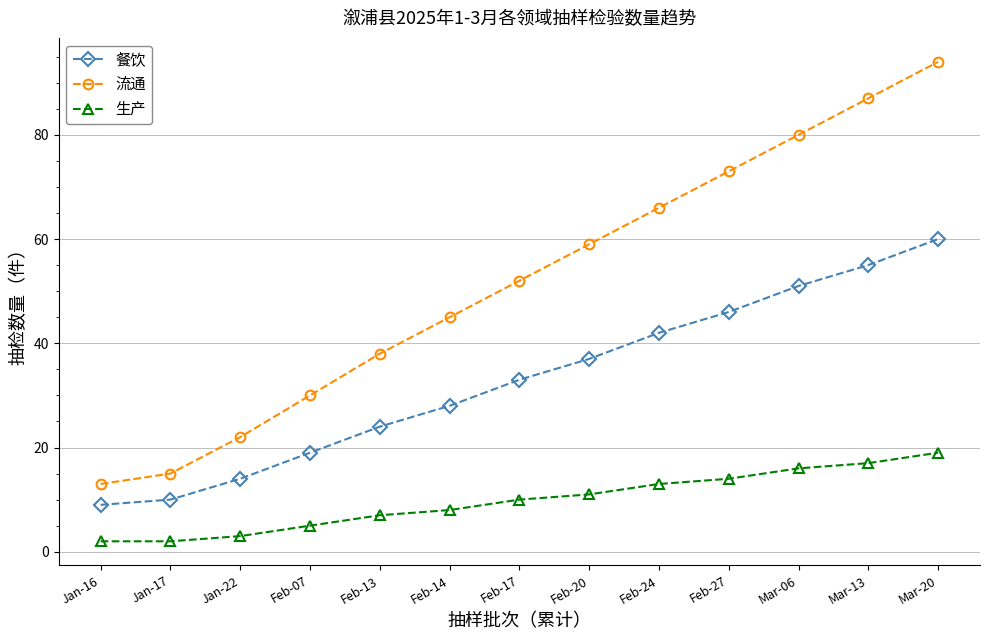

What is the highest value of the 餐饮 series?

60